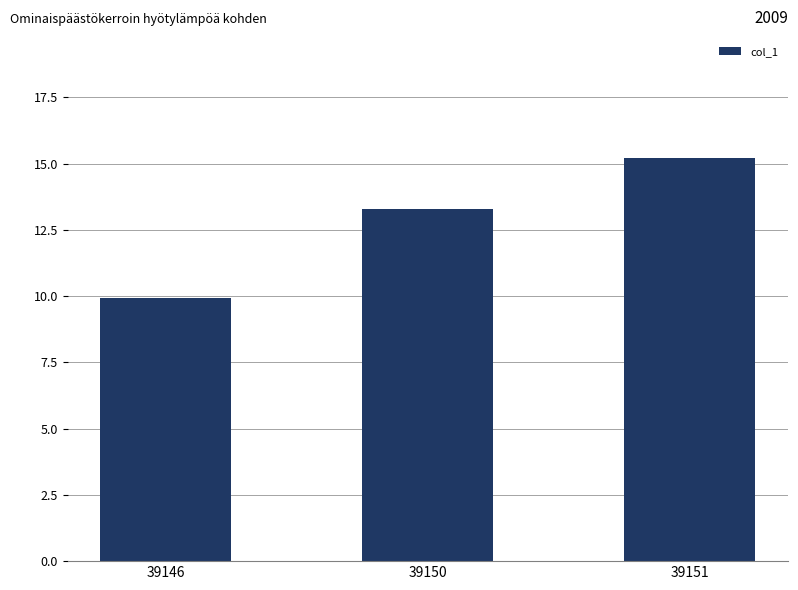

Read the value at 39146.

9.9